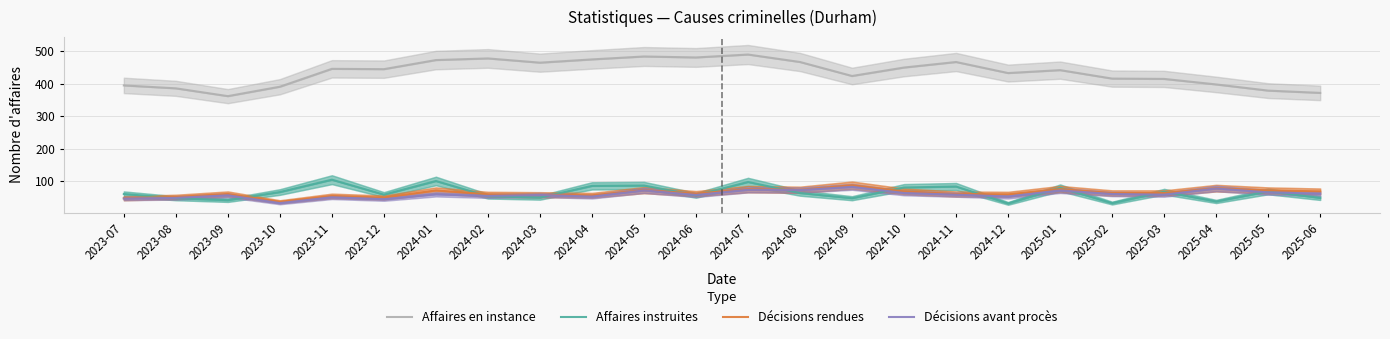

In Affaires instruites, how many points are lower than both neighbors (excluding endpoints)?

8